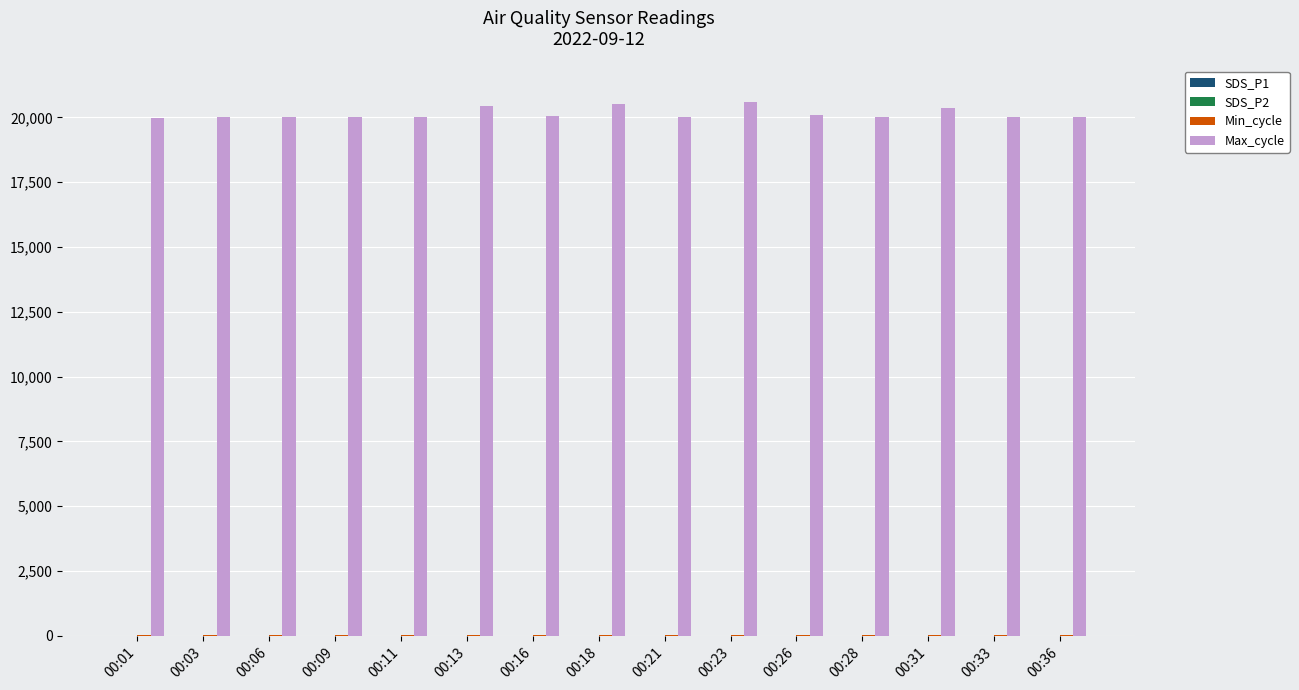

What is the maximum value shown in the chart?

20583.0